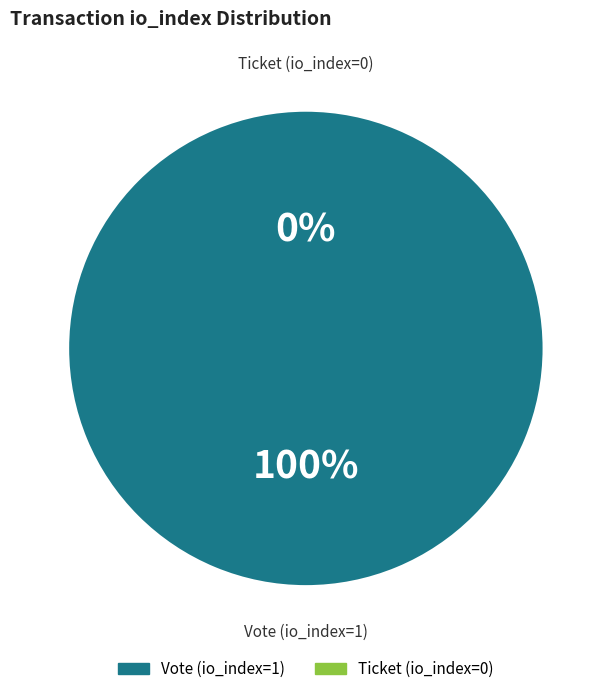

Which slice is the largest?

Vote (io_index=1)